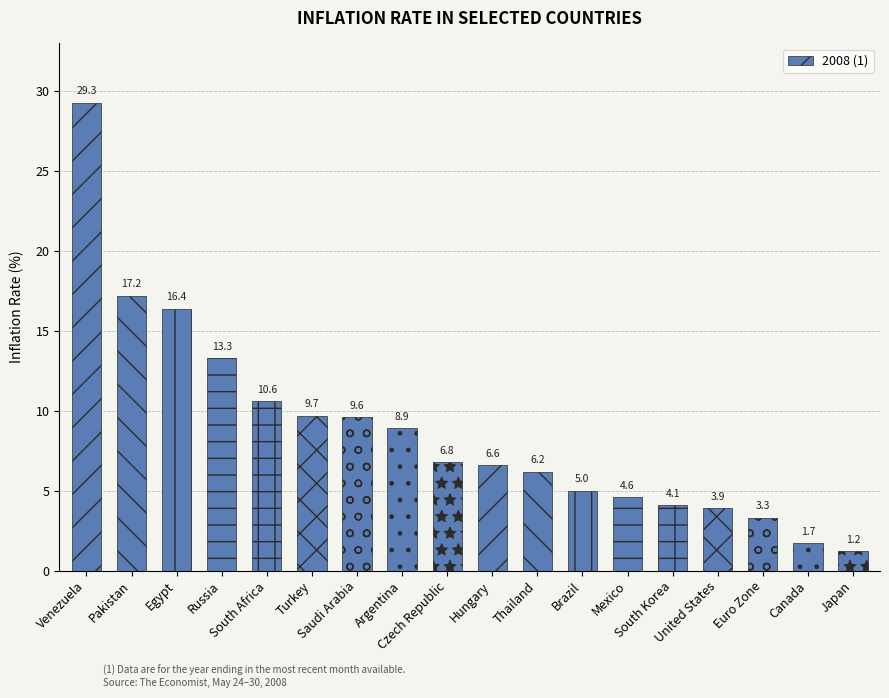

How many distinct data groups are displayed?

1